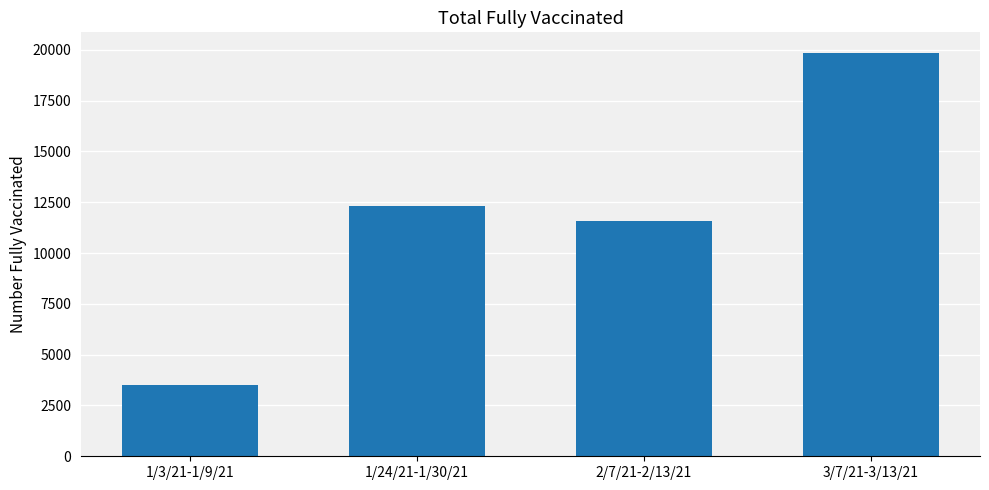

At which category does the chart reach its minimum across all series?

1/3/21-1/9/21